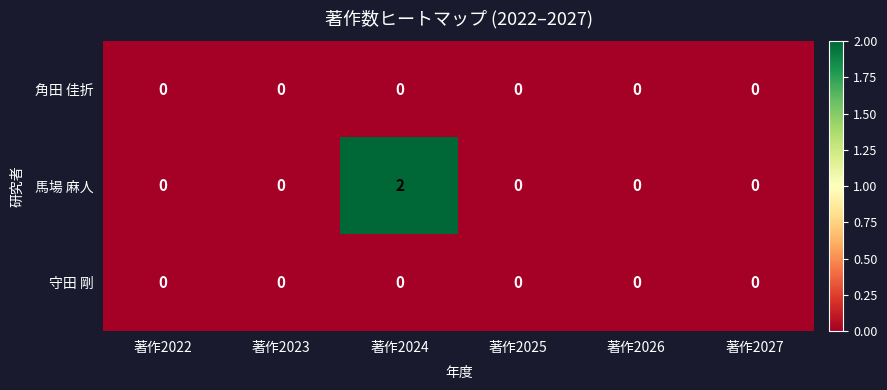

Is it true that 守田 剛 equals 0 at 著作2024?

True